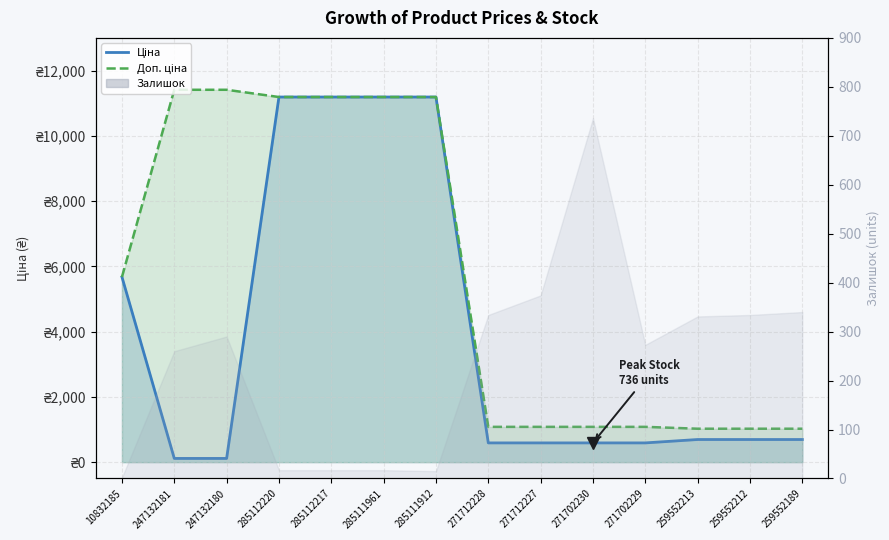

What is the sum of the Доп. ціна values at 285111961 and 259552213?

12212.8